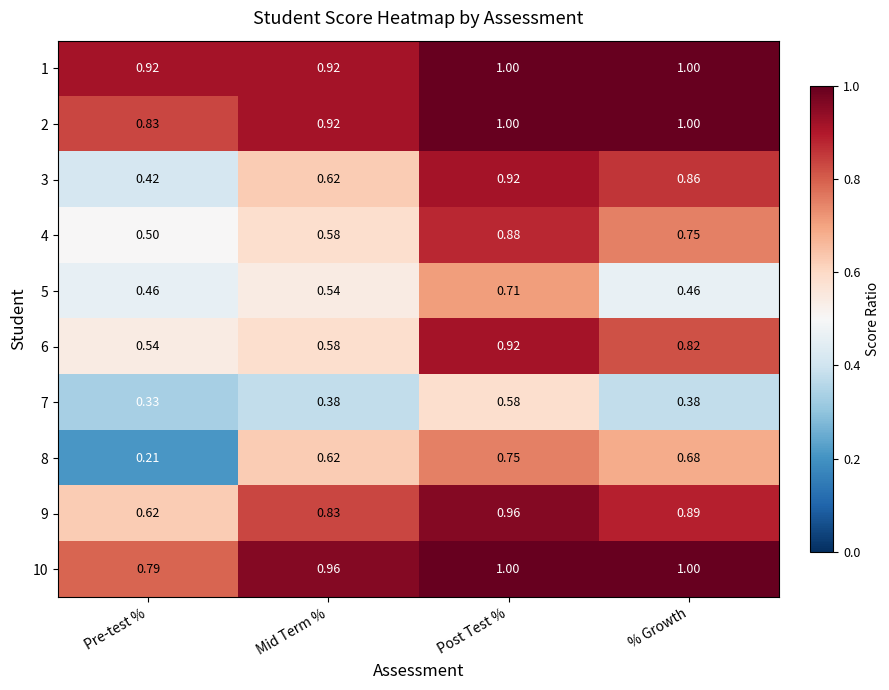

At which label is 6 closest to 0?

Pre-test %